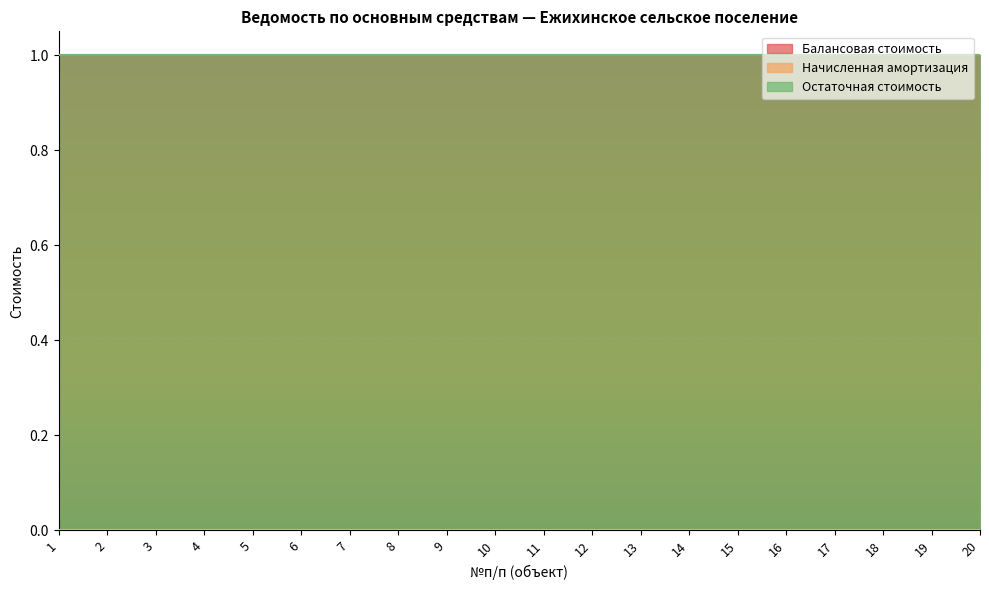

True or false: Остаточная стоимость has more than 2 points higher than both neighbors.

False